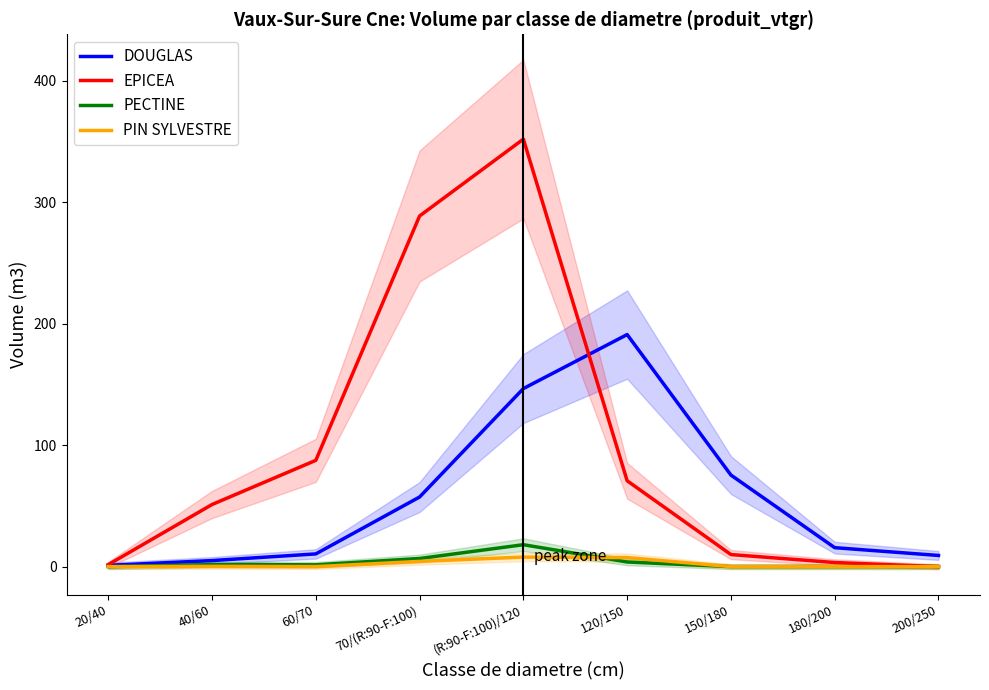

Where is the first local maximum for PIN SYLVESTRE?

40/60